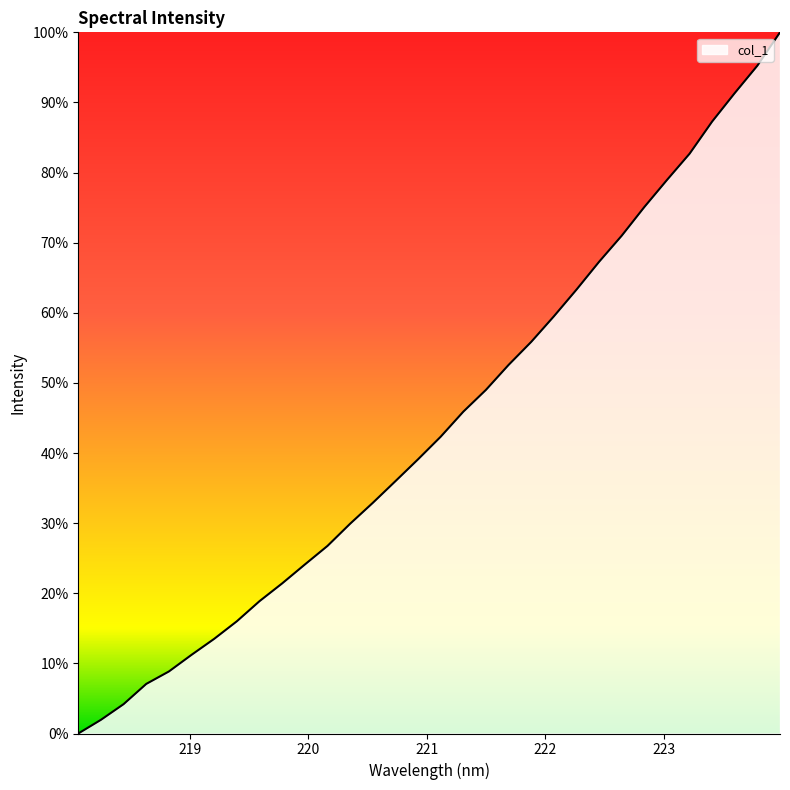

Does the chart display data point markers on the line(s)?

No